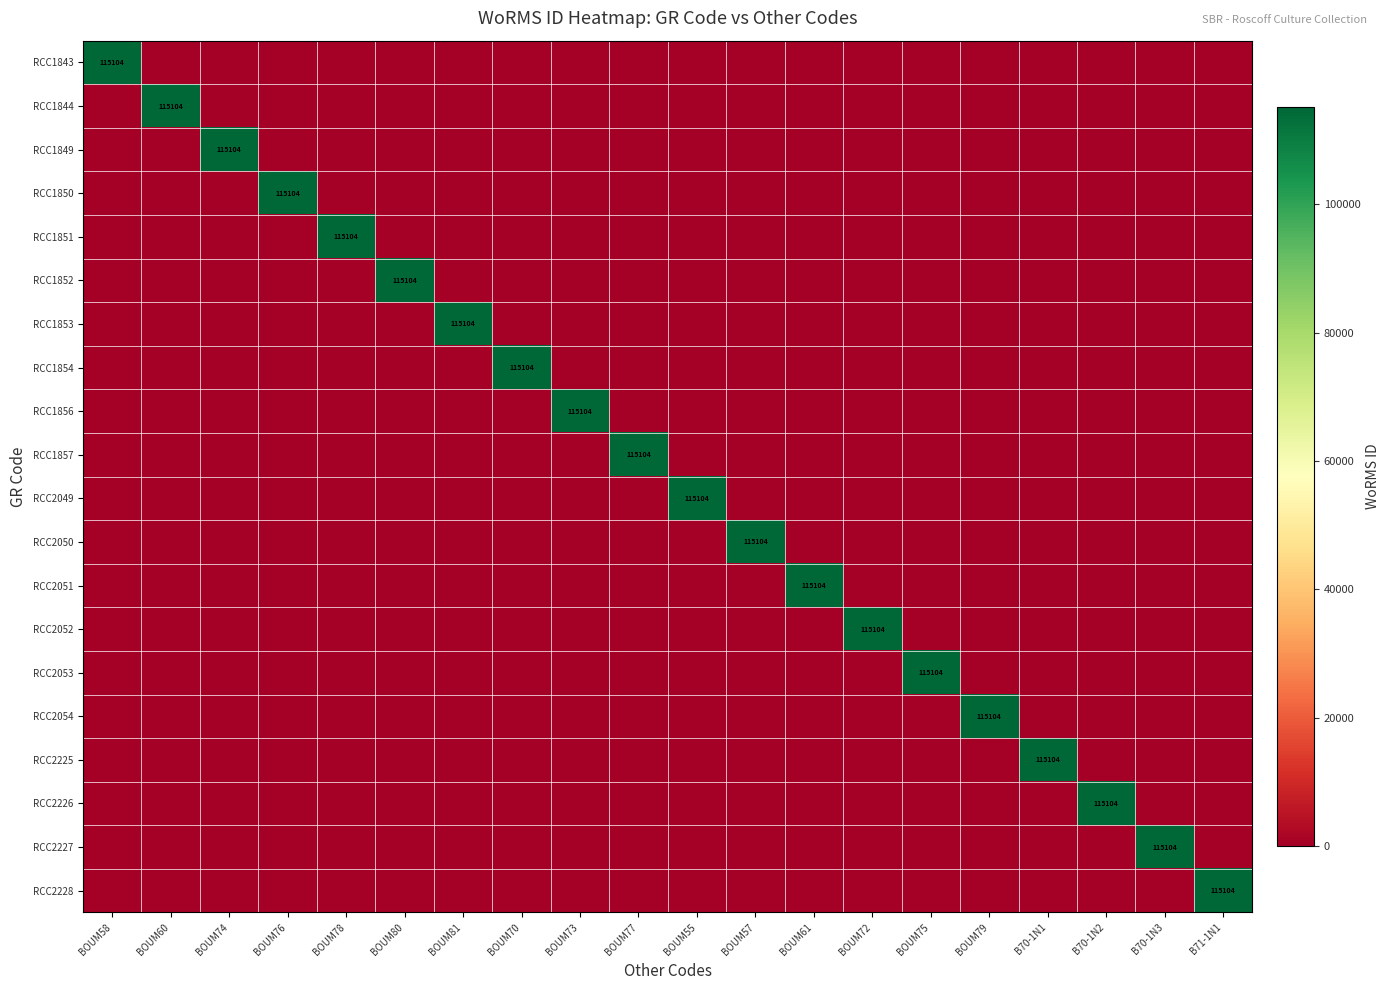

What is the total value across all series at BOUM55?

115104